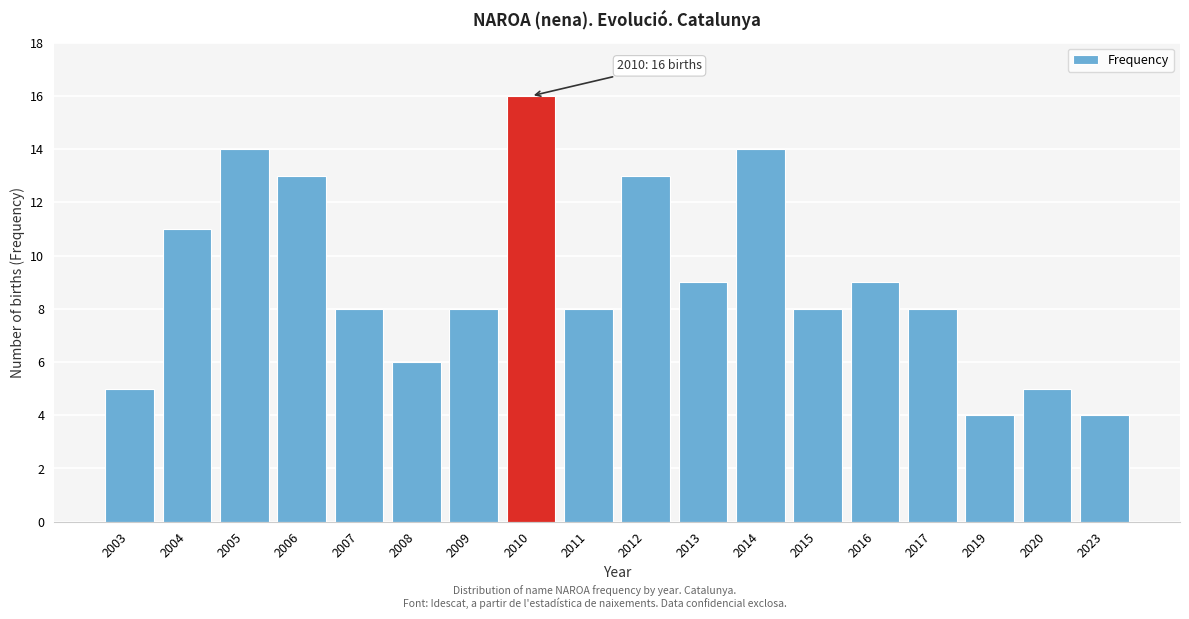

Reading left to right, extract all data points from this chart.

5	11	14	13	8	6	8	16	8	13	9	14	8	9	8	4	5	4